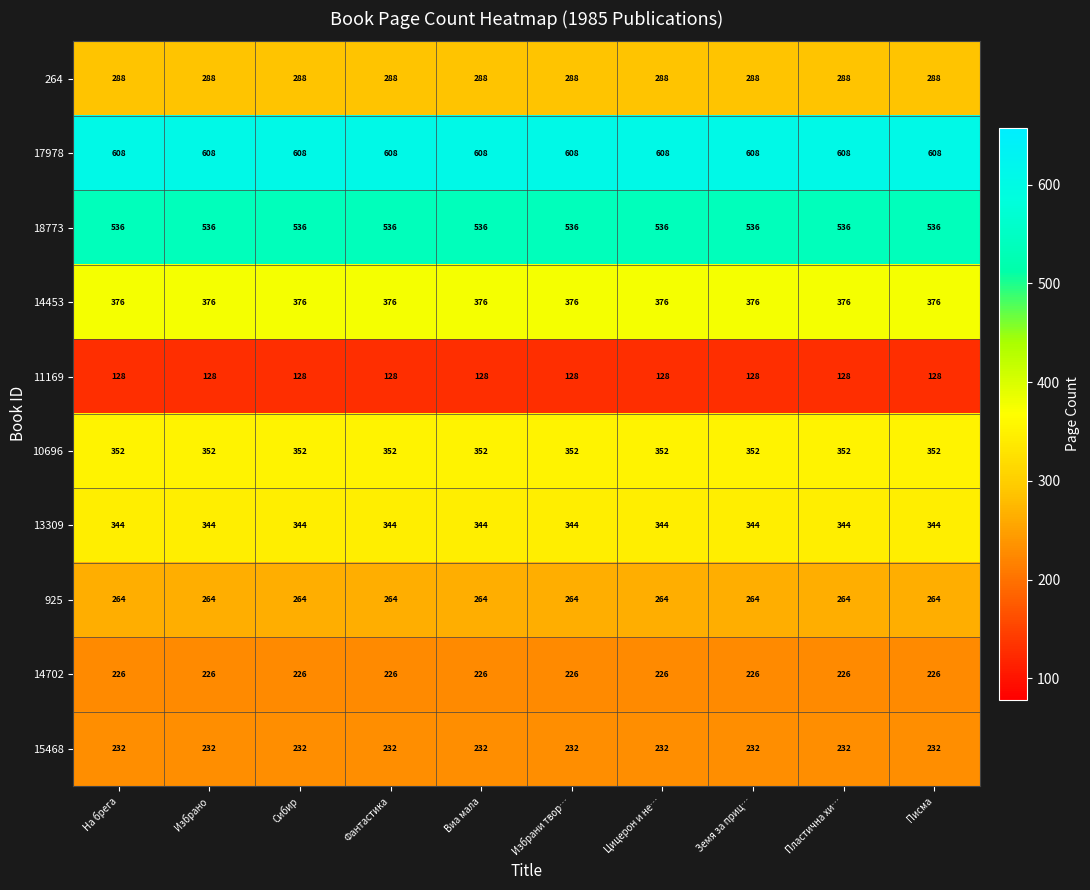

What is the difference between the highest and lowest values at Земя за приц…?

480